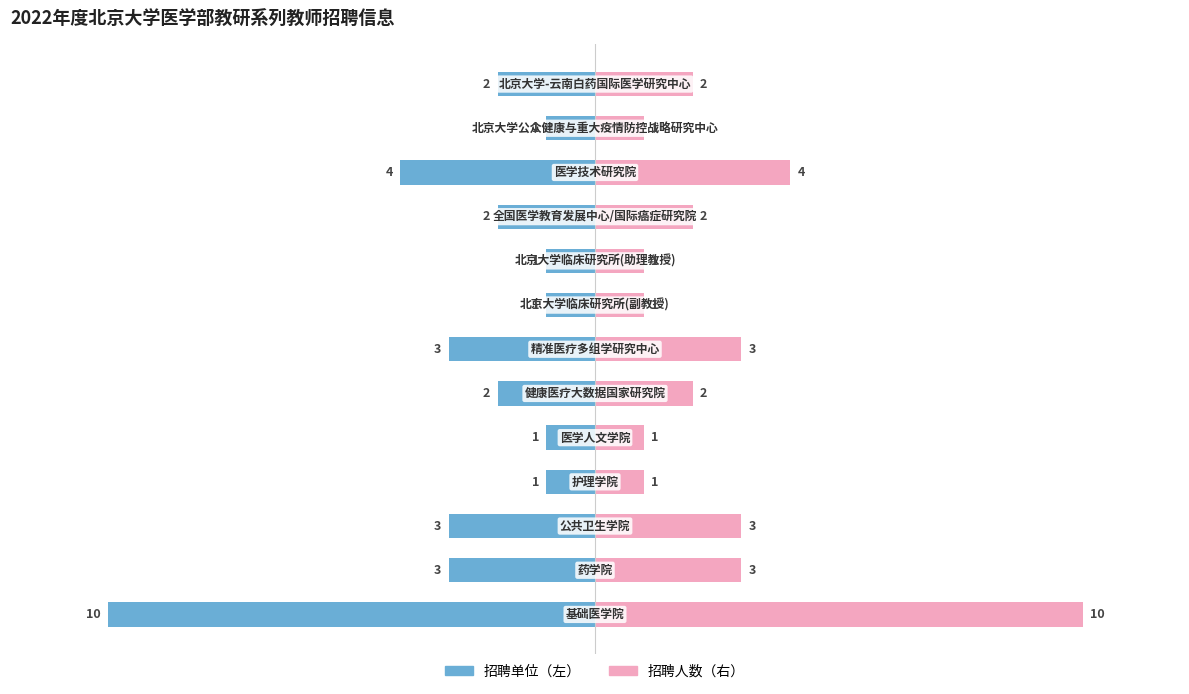

How many bars are there in total?

26